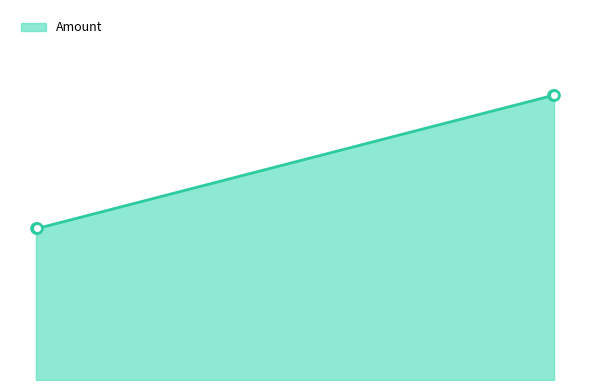

Does the chart have visible grid lines?

No